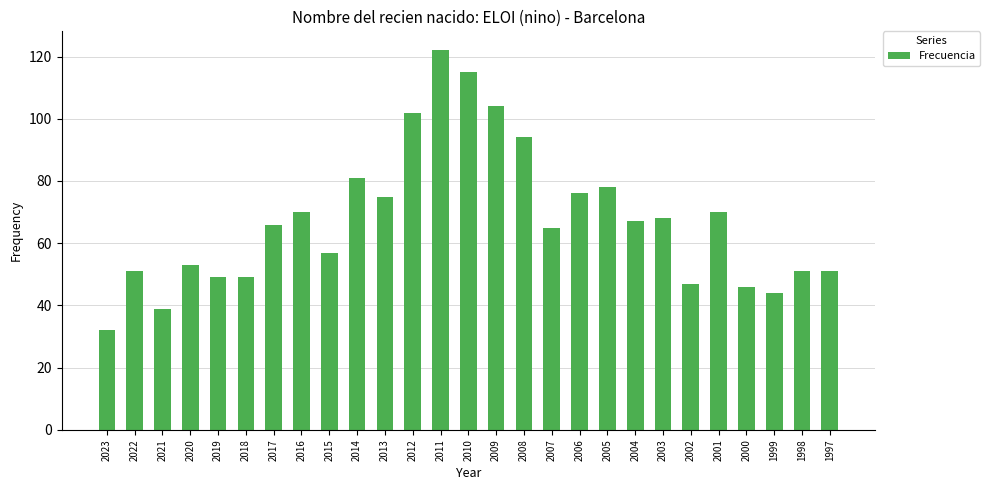

What is the value of the 8th bar from the left?

70